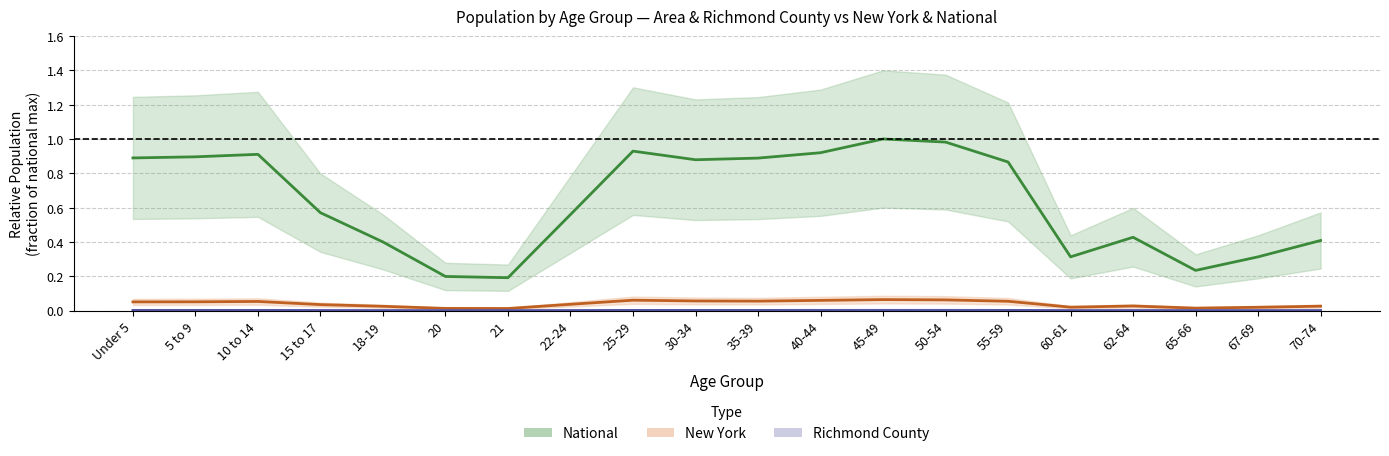

True or false: Richmond County and National cross at least once.

False